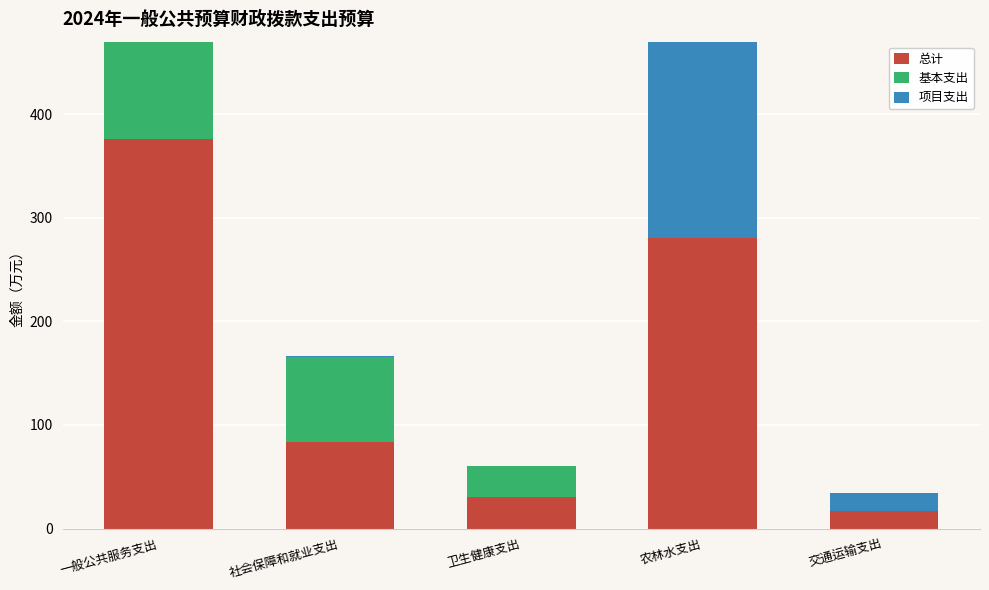

At how many categories does at least one series exceed 83?

3